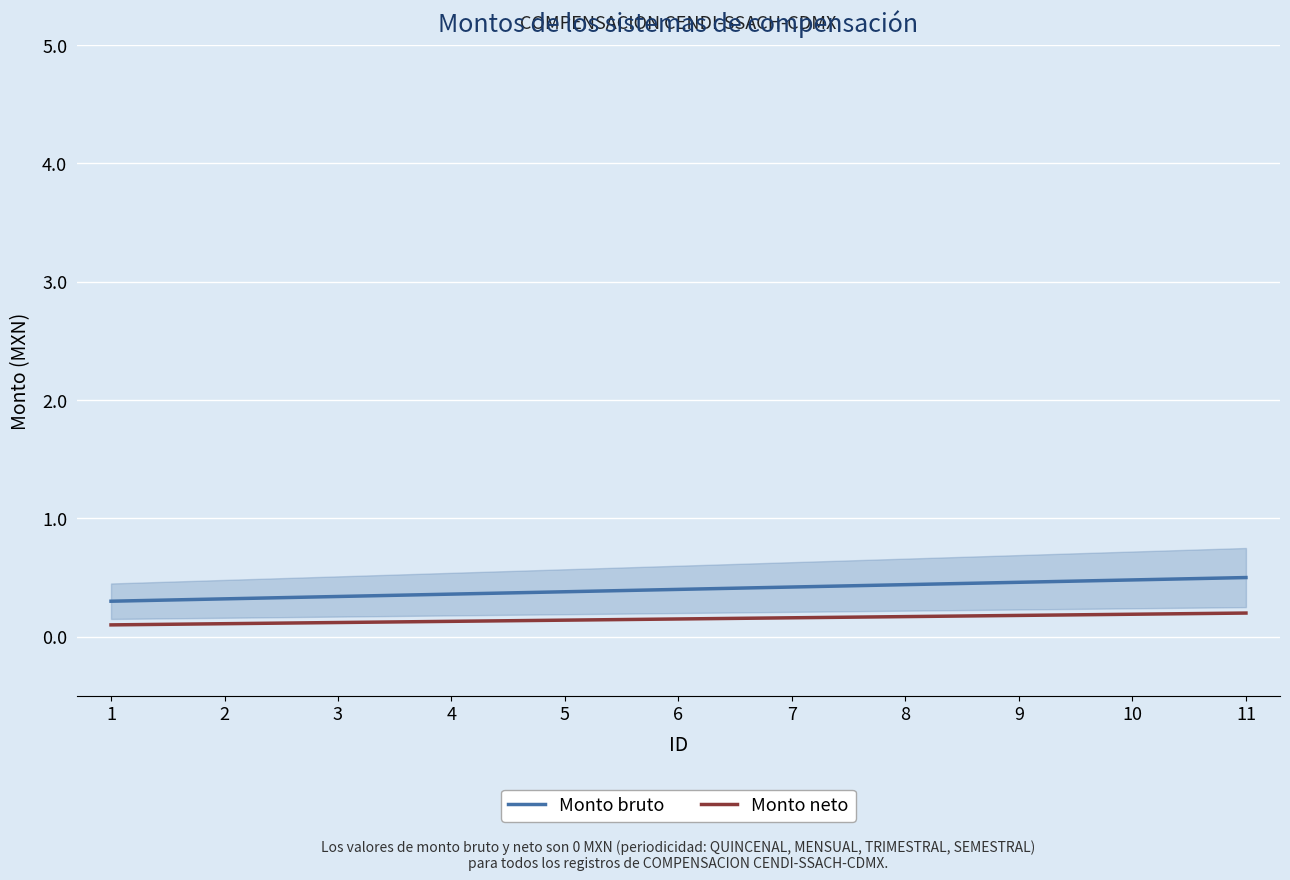

Is the value of Monto neto at 11 greater than the value of Monto bruto at 11?

No